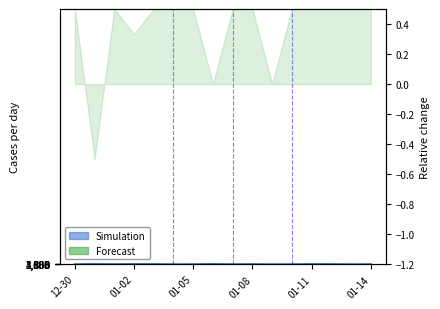

How many lines are shown in the chart?

1